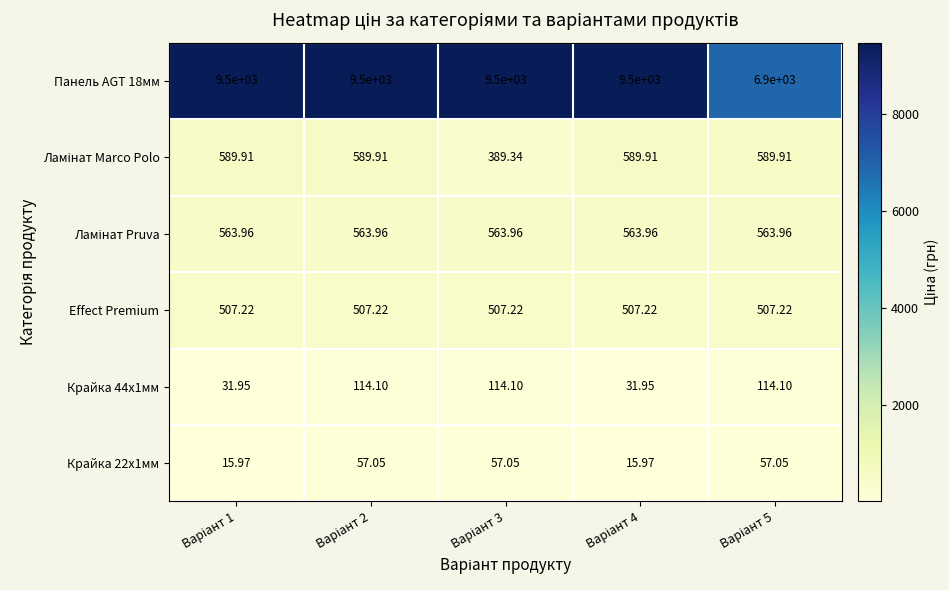

At which category is the sum across all series the highest?

Варіант 2